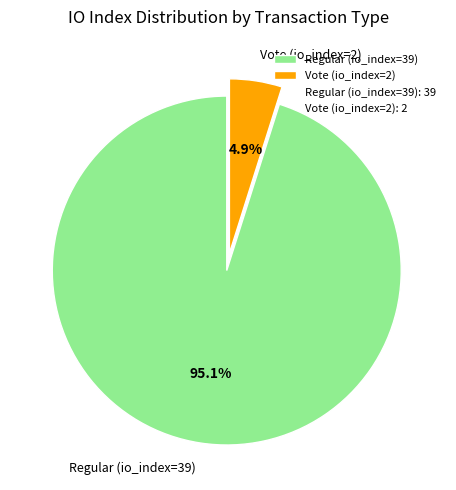

The Regular (io_index=39) slice represents 95% of the pie. True or false?

True